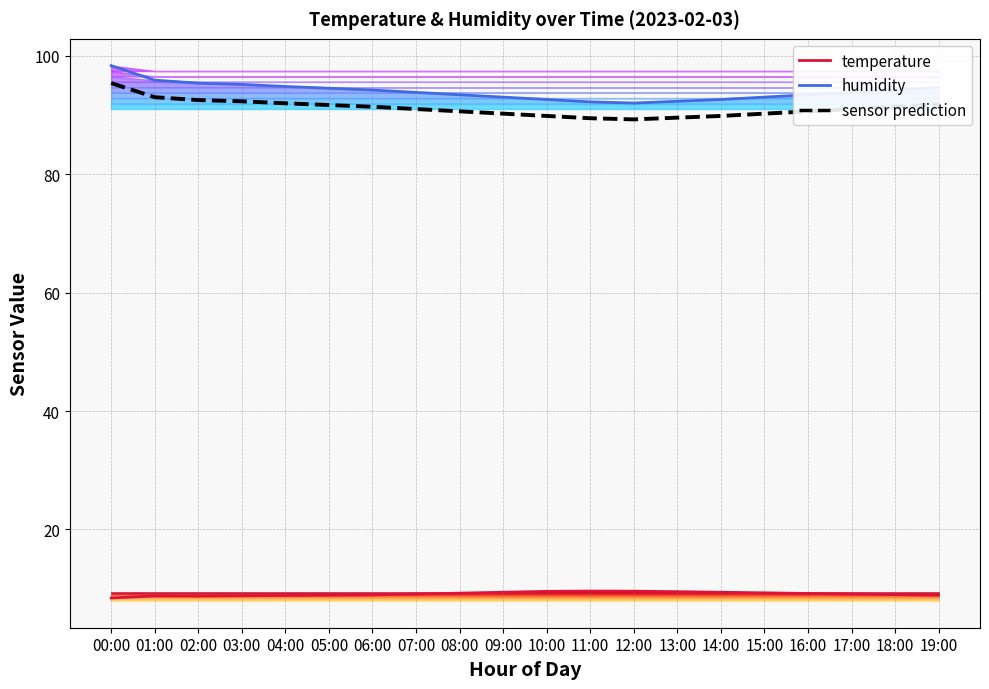

What is the maximum value for temperature?

9.6